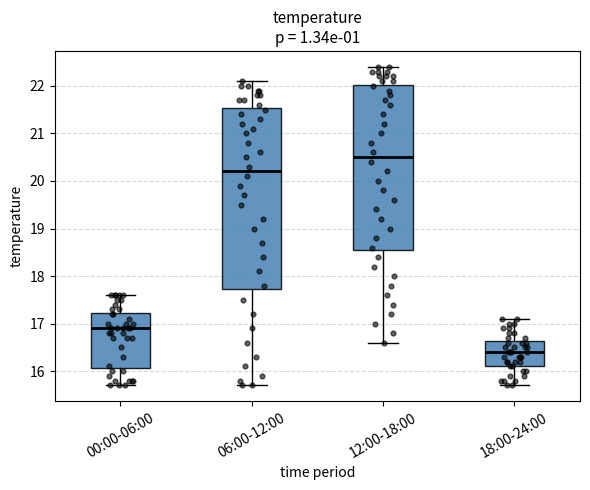

Reading left to right, transcribe this box plot: for each box, give where its median line is, the range the box spans, and where its two whiskers end, as read against the y-axis. The values are not printed on the chart, so give them approximately, as read against the axis.

00:00-06:00: median 16.9, box 16.1 to 17.2, whiskers 15.7 to 17.6
06:00-12:00: median 20.2, box 17.7 to 21.5, whiskers 15.7 to 22.1
12:00-18:00: median 20.5, box 18.6 to 22.0, whiskers 16.6 to 22.4
18:00-24:00: median 16.4, box 16.1 to 16.6, whiskers 15.7 to 17.1